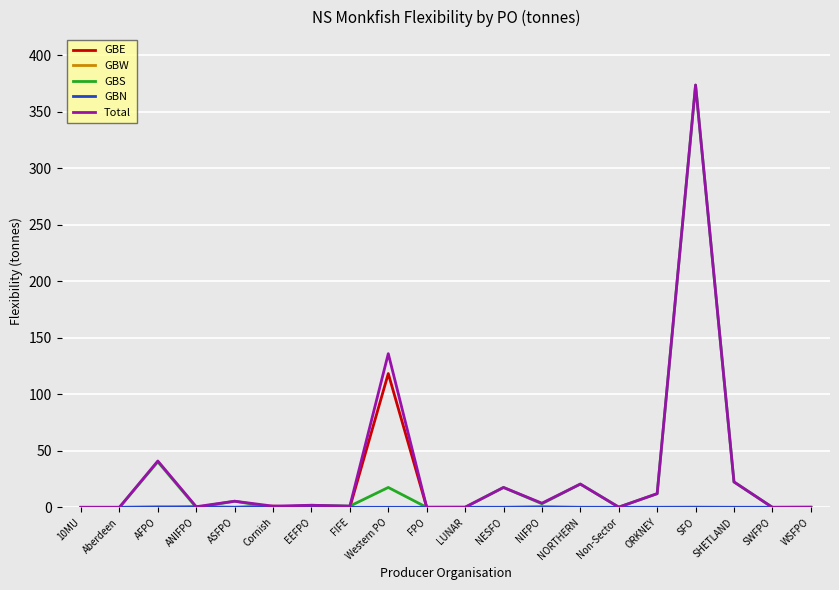

At which category is the sum across all series the highest?

SFO